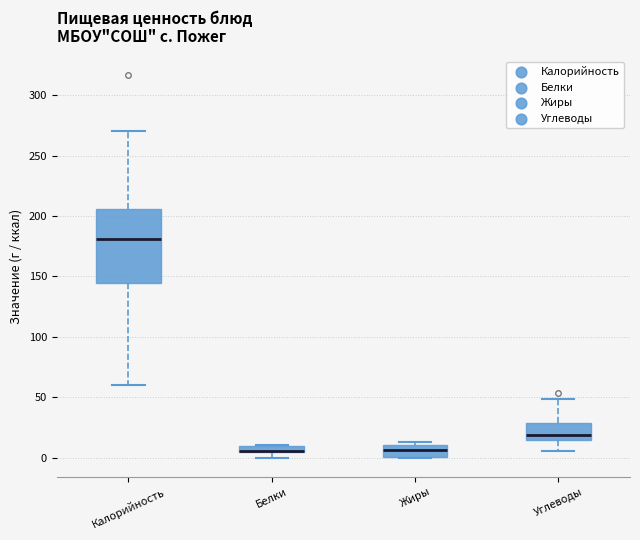

Which box is the tallest, from its lower edge to its upper edge?

Калорийность